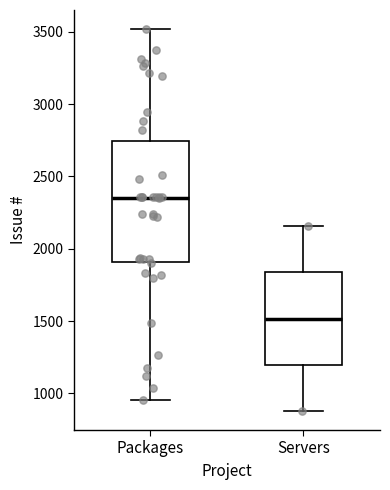

Reading left to right, transcribe this box plot: for each box, give where its median line is, the range the box spans, and where its two whiskers end, as read against the y-axis. The values are not printed on the chart, so give them approximately, as read against the axis.

Packages: median 2350, box 1900 to 2750, whiskers 950 to 3500
Servers: median 1500, box 1200 to 1850, whiskers 900 to 2150